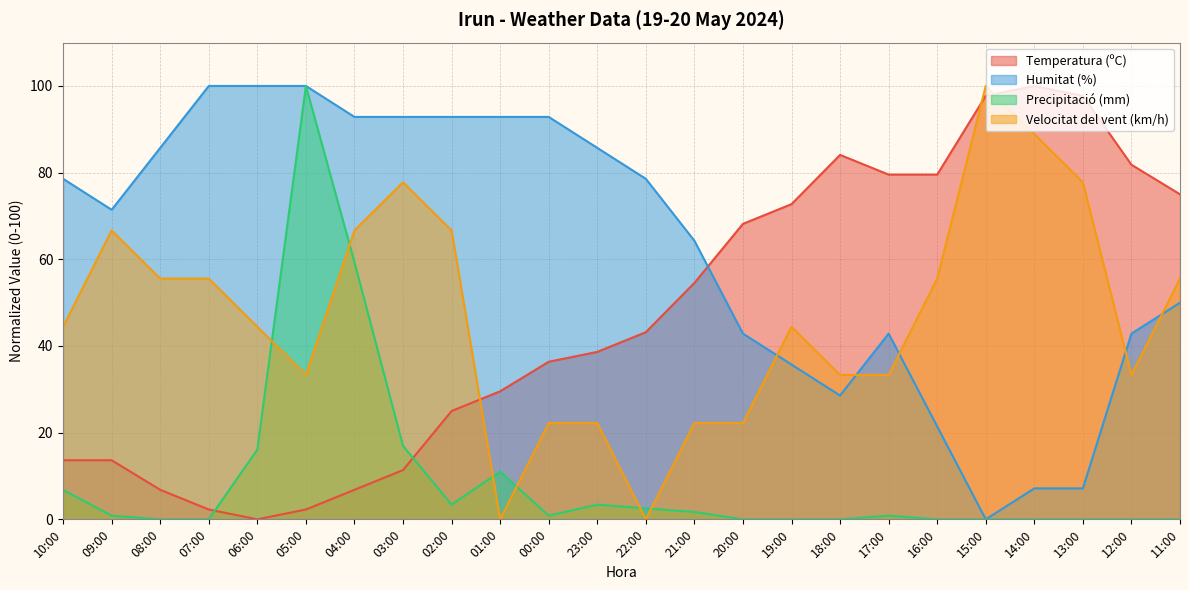

True or false: Humitat (%) and Precipitació (mm) cross at least once.

False